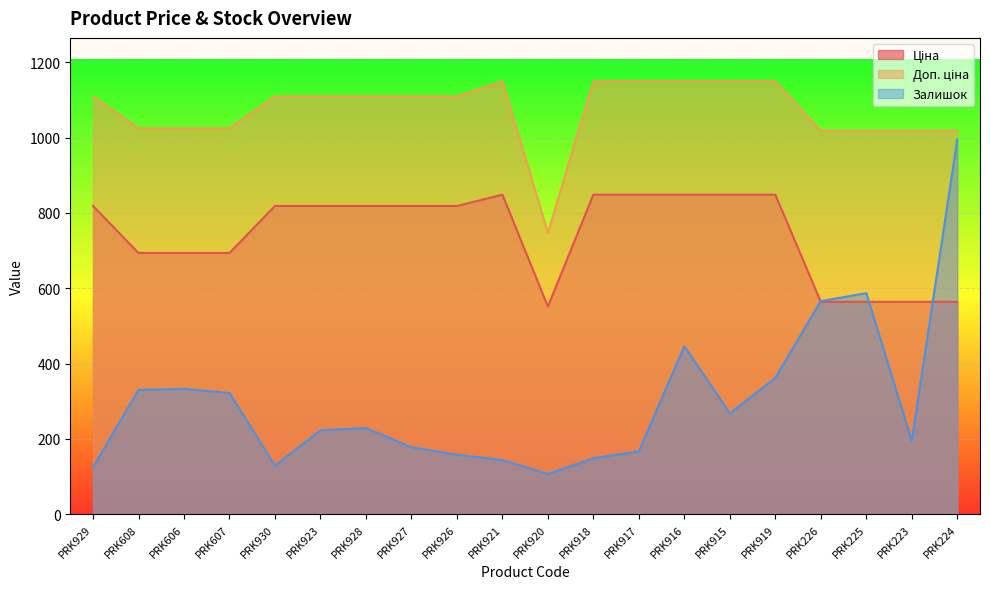

Which label corresponds to the smallest value in the chart?

PRK920